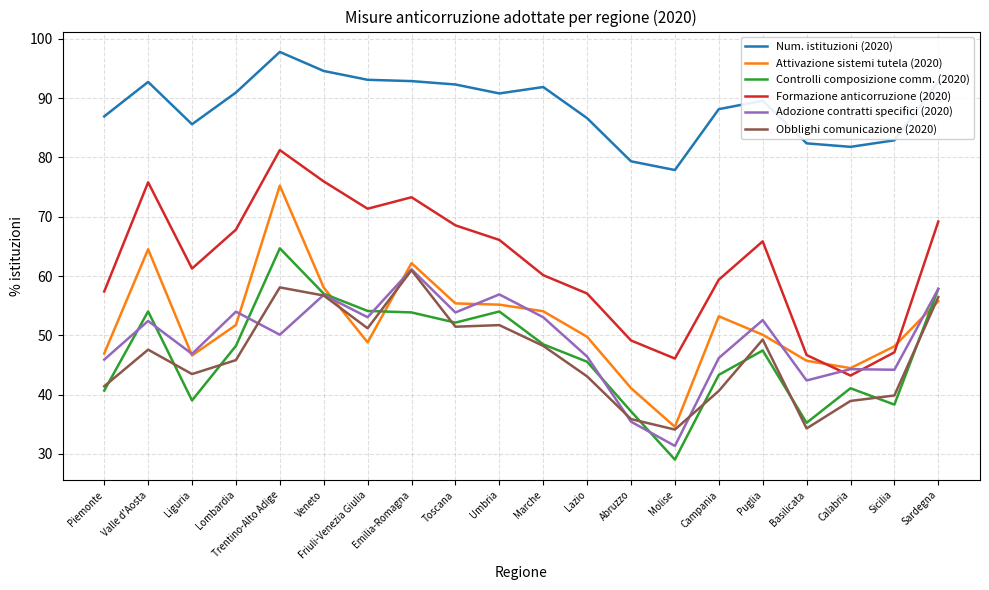

Read the Adozione contratti specifici (2020) value at Liguria.

46.9